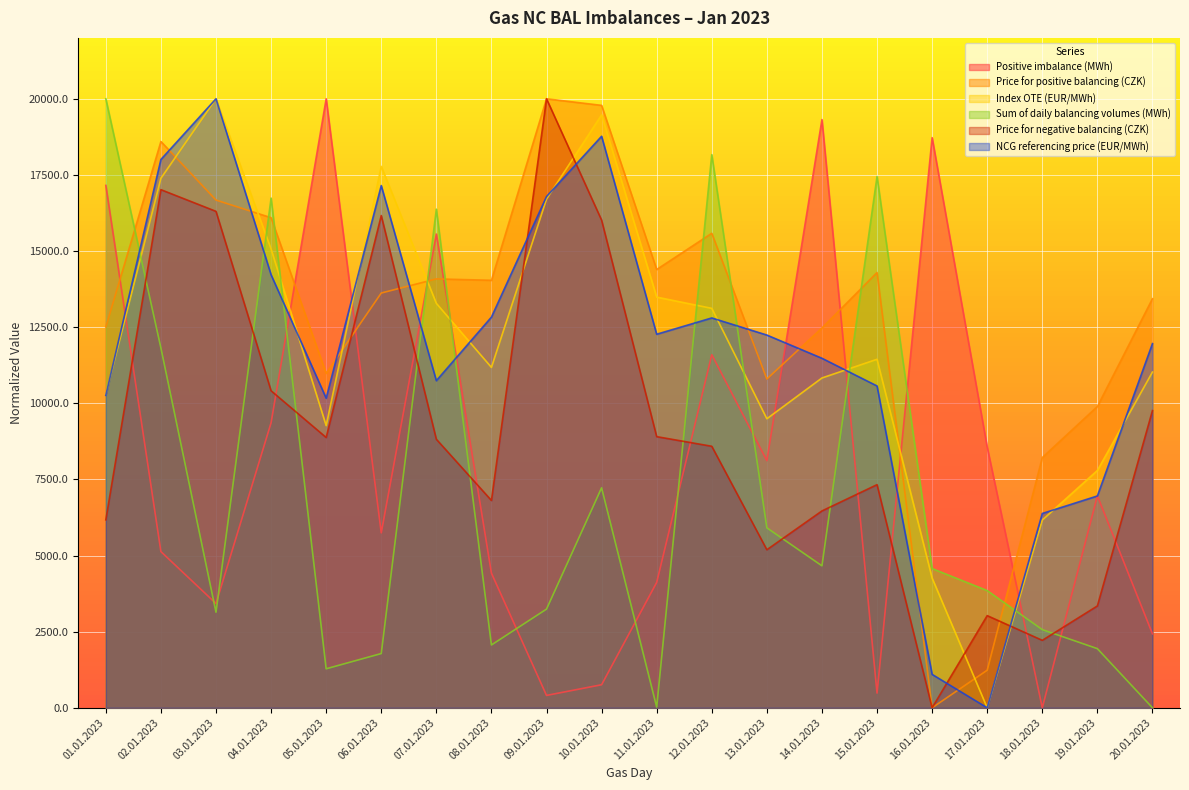

At which category does the chart reach its minimum across all series?

18.01.2023